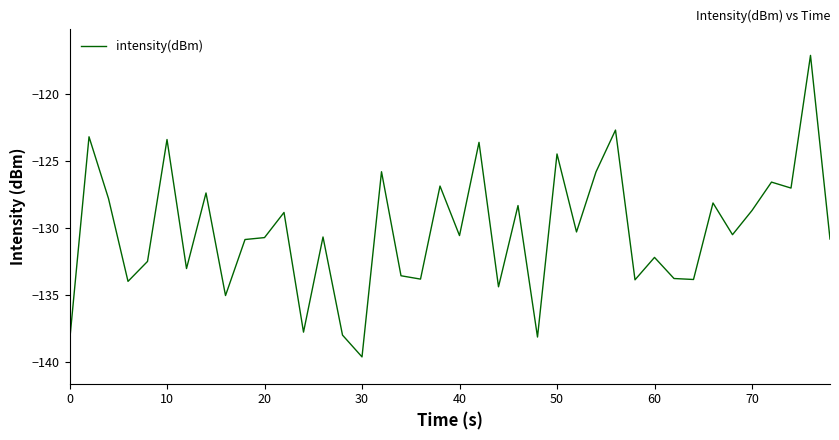

What is the maximum value shown in the chart?

-117.1